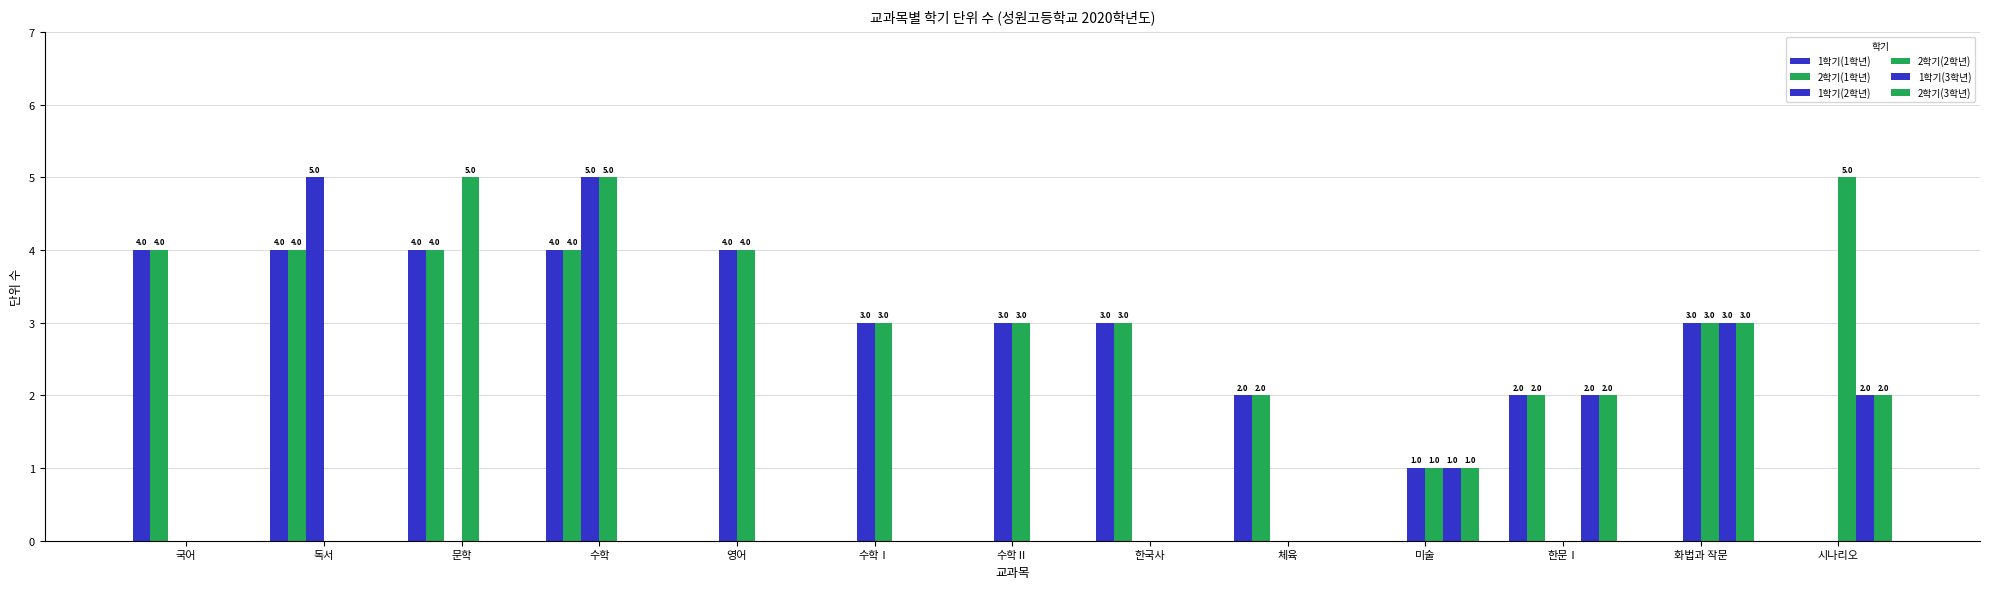

What is the difference between the 1학기(1학년) values at 미술 and 한국사?

3